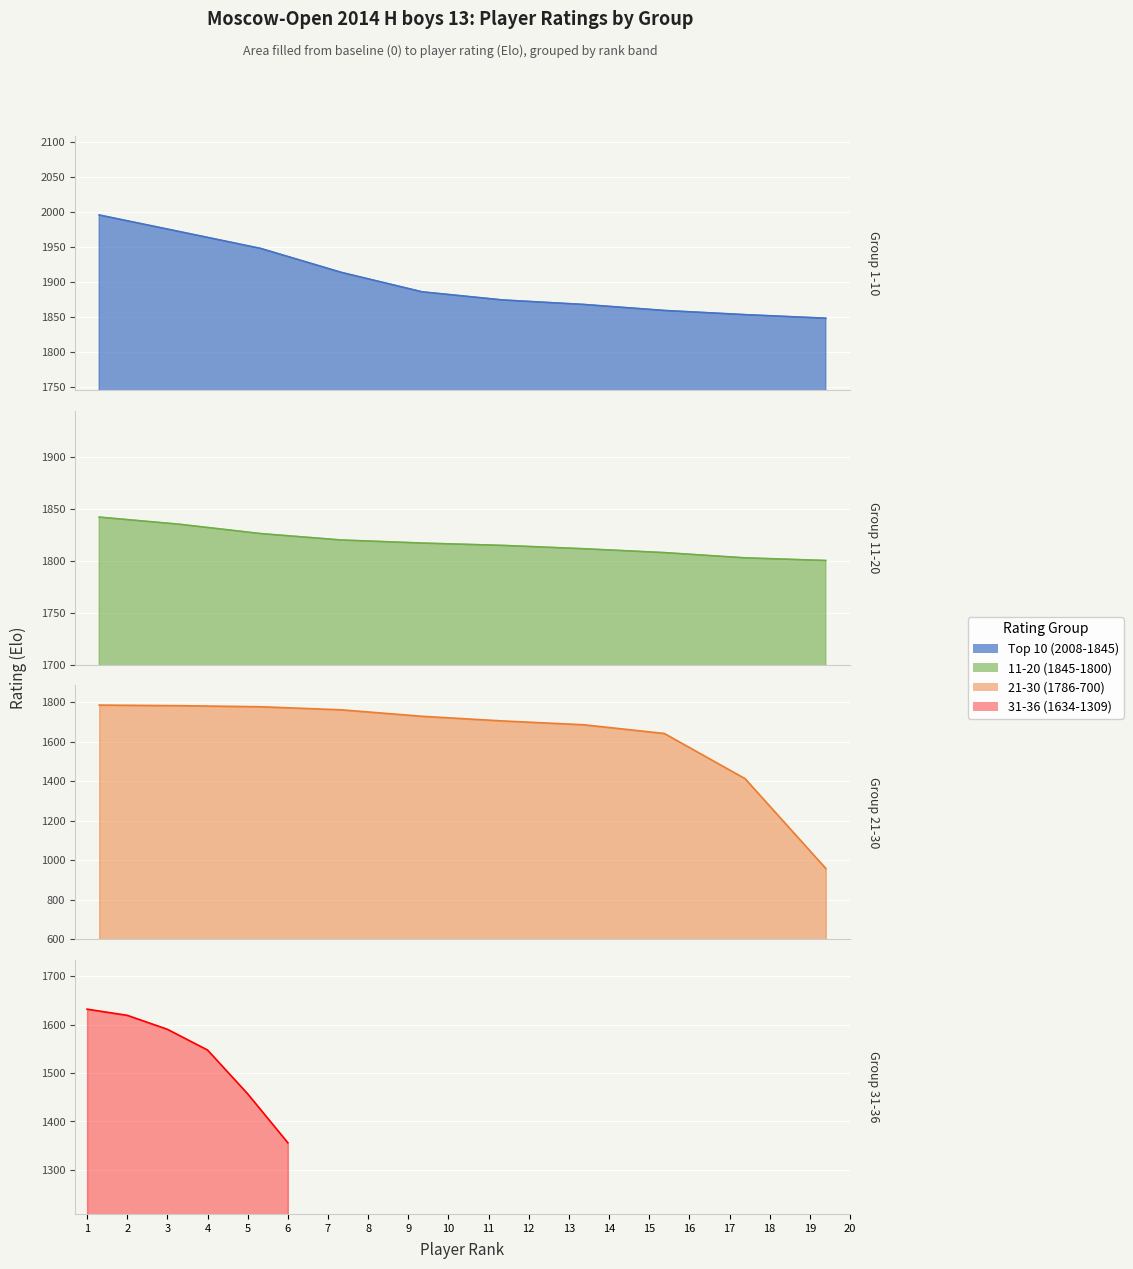

True or false: Top 10 (2008-1845) and 11-20 (1845-1800) cross at least once.

False